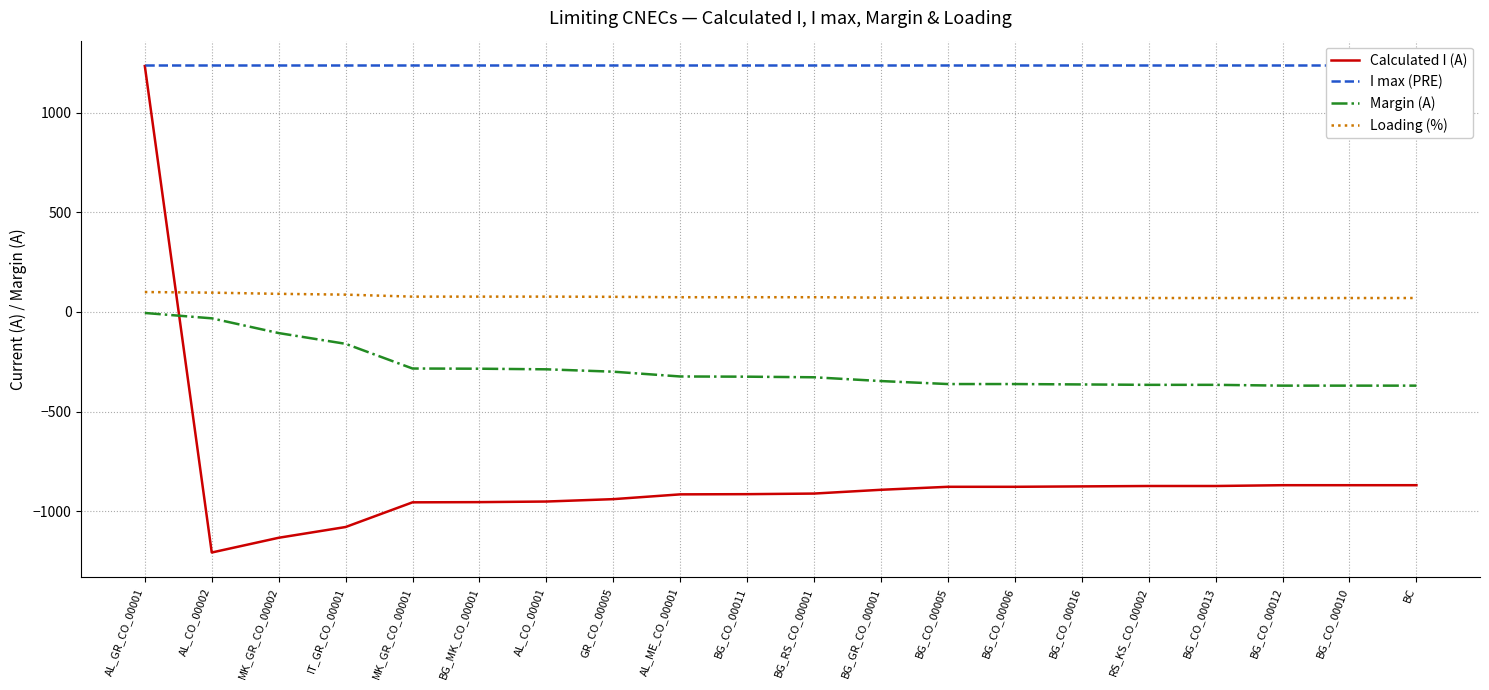

In Calculated I (A), how many points are lower than both neighbors (excluding endpoints)?

1